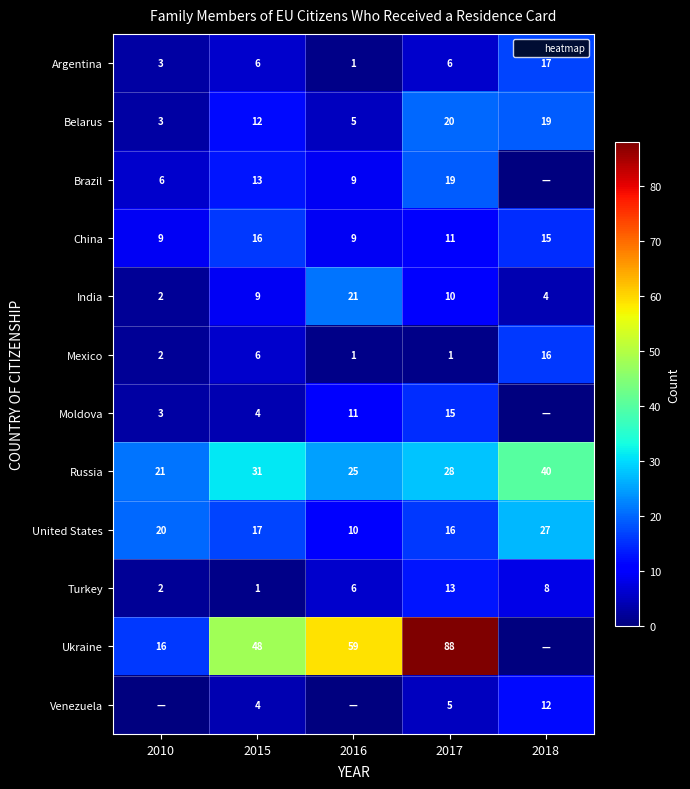

At how many categories does at least one series exceed 31?

4